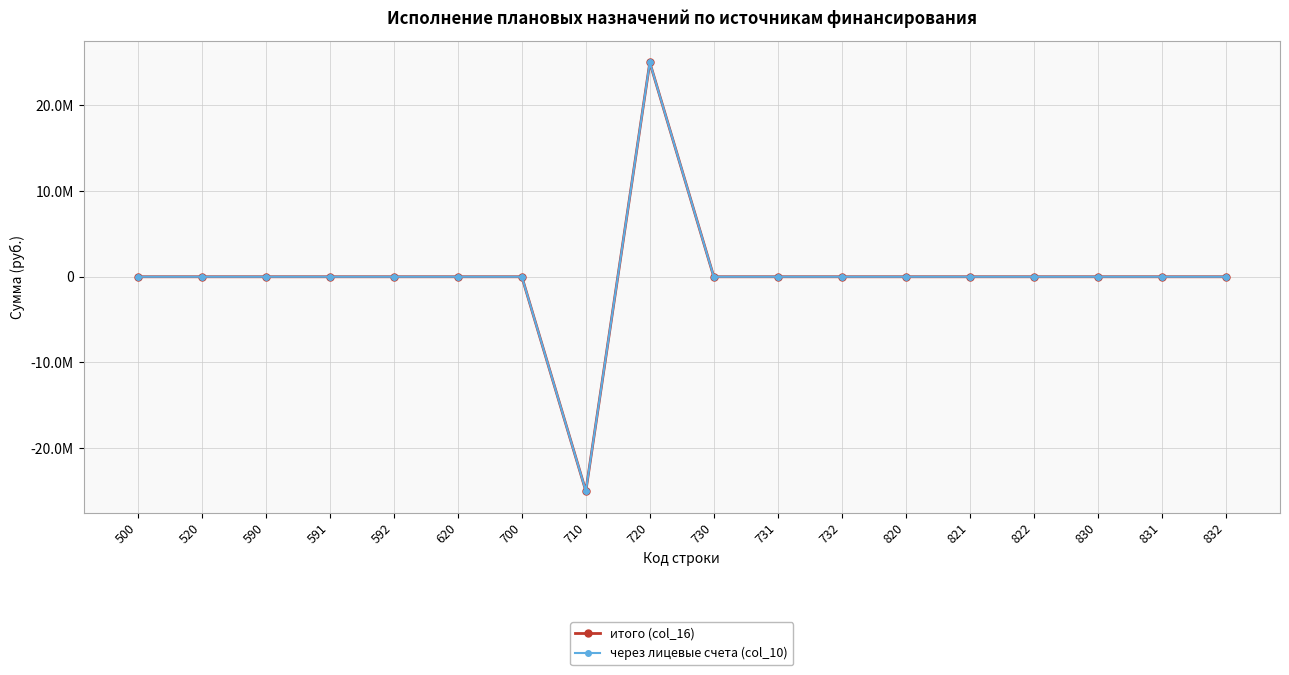

List the labels in order of через лицевые счета (col_10) value, largest first.

720, 500, 520, 590, 591, 592, 620, 700, 730, 731, 732, 820, 821, 822, 830, 831, 832, 710